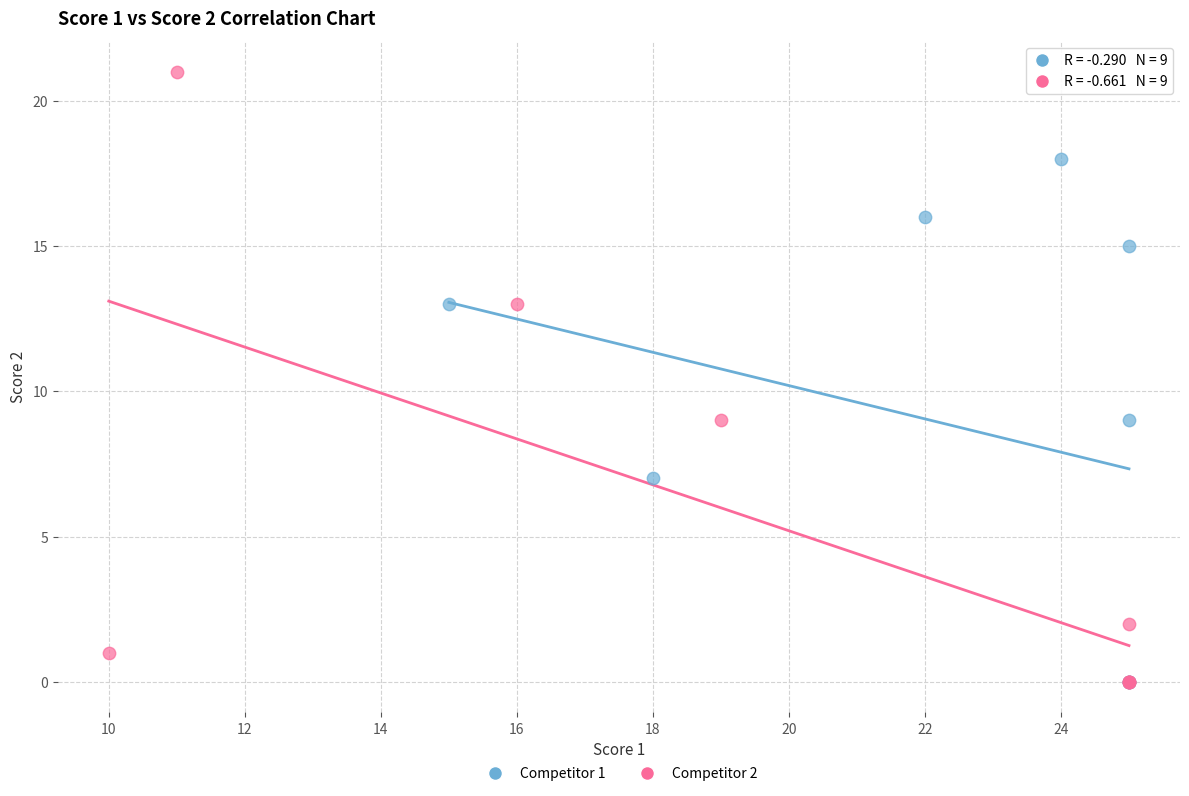

What are all the series names shown in the legend?

Competitor 1, Competitor 2